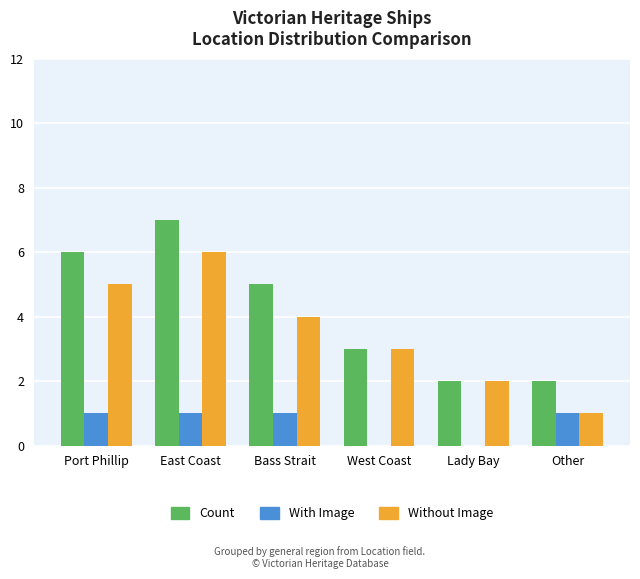

True or false: Without Image has a value of 1 at Other.

True